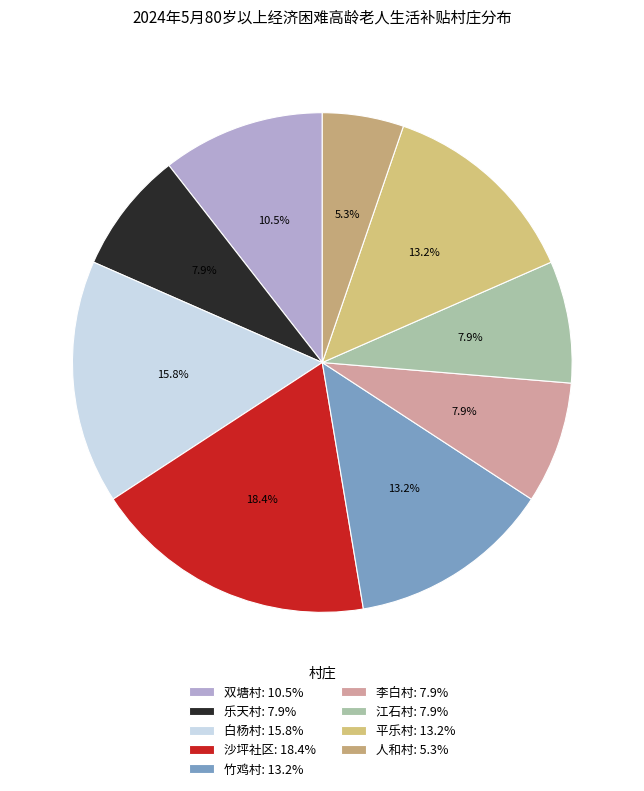

Count the number of slices in the pie.

9